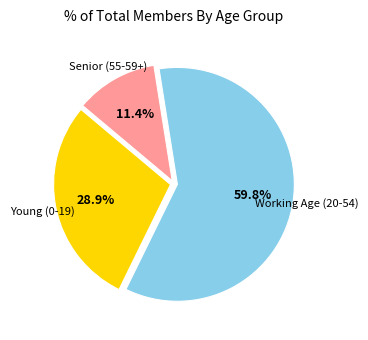

Is there a majority slice in this chart?

Yes